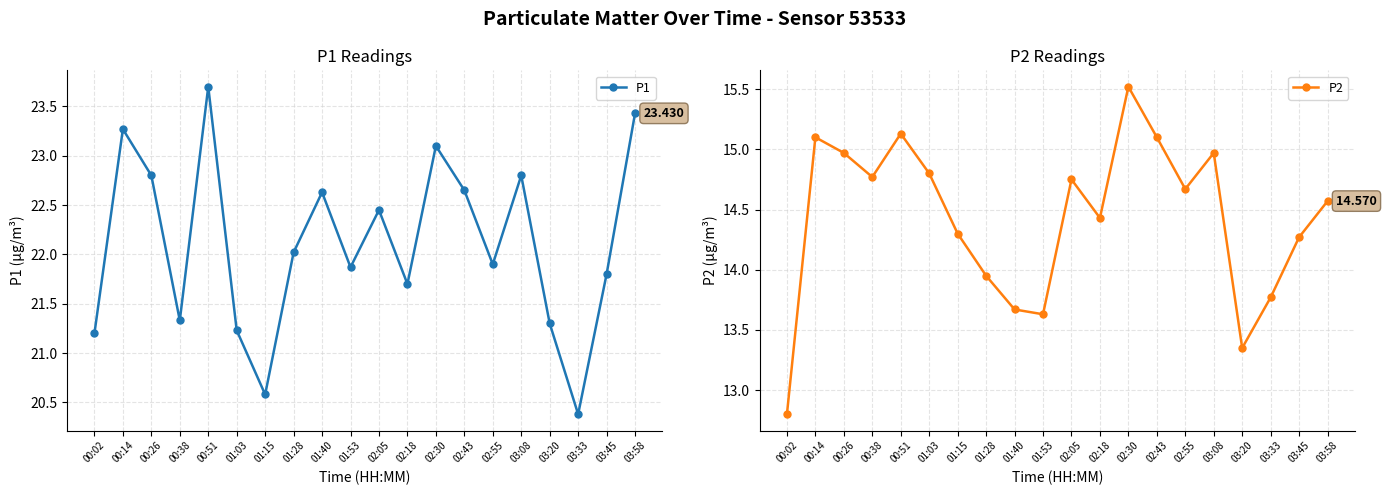

Reading left to right, list all the values displayed in this chart.

P1: 00:02=21.2	00:14=23.3	00:26=22.8	00:38=21.3	00:51=23.7	01:03=21.2	01:15=20.6	01:28=22.0	01:40=22.6	01:53=21.9	02:05=22.4	02:18=21.7	02:30=23.1	02:43=22.6	02:55=21.9	03:08=22.8	03:20=21.3	03:33=20.4	03:45=21.8	03:58=23.4
P2: 00:02=12.8	00:14=15.1	00:26=15.0	00:38=14.8	00:51=15.1	01:03=14.8	01:15=14.3	01:28=13.9	01:40=13.7	01:53=13.6	02:05=14.8	02:18=14.4	02:30=15.5	02:43=15.1	02:55=14.7	03:08=15.0	03:20=13.3	03:33=13.8	03:45=14.3	03:58=14.6